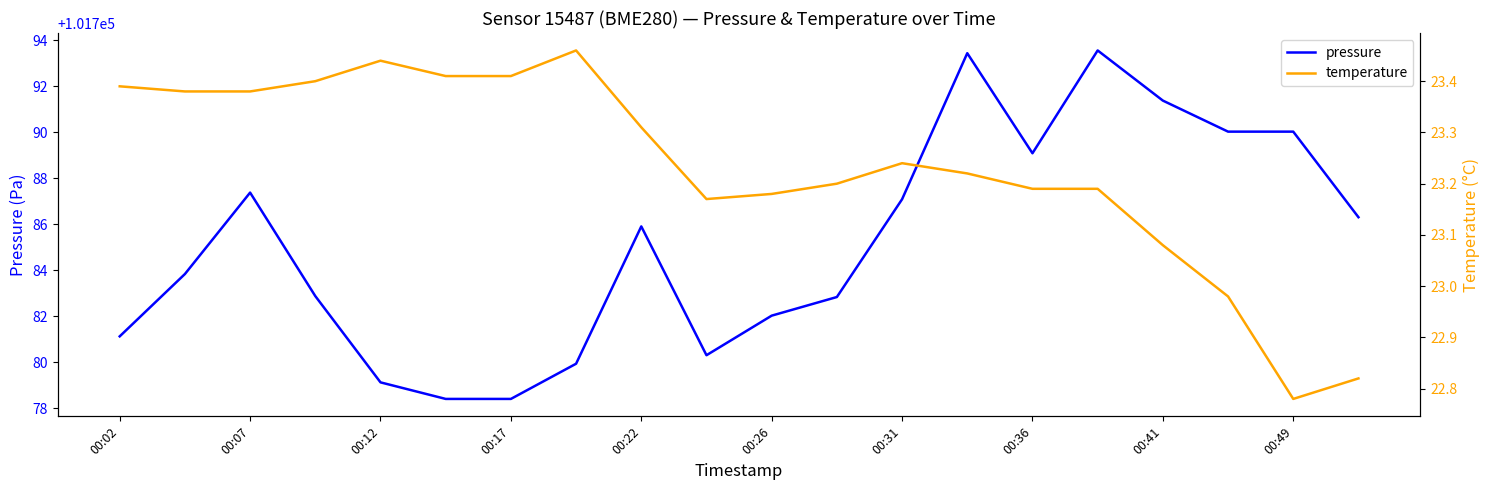

What is the minimum value for pressure?

101778.4